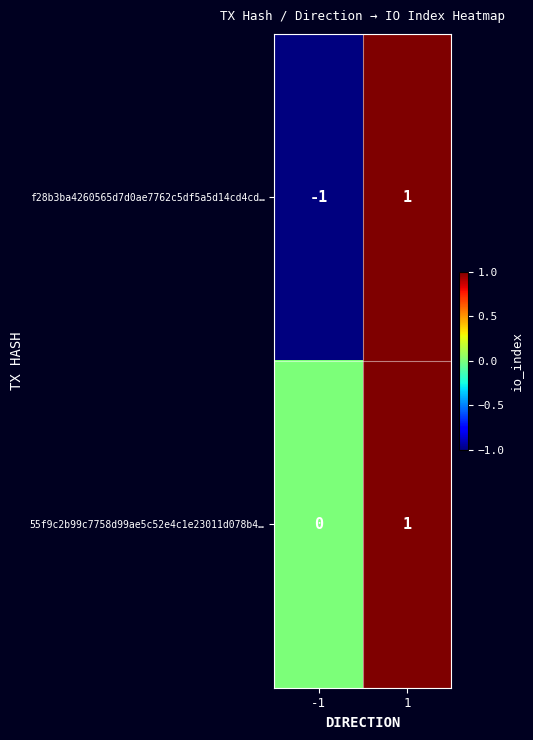

What is the minimum value shown in the chart?

-1